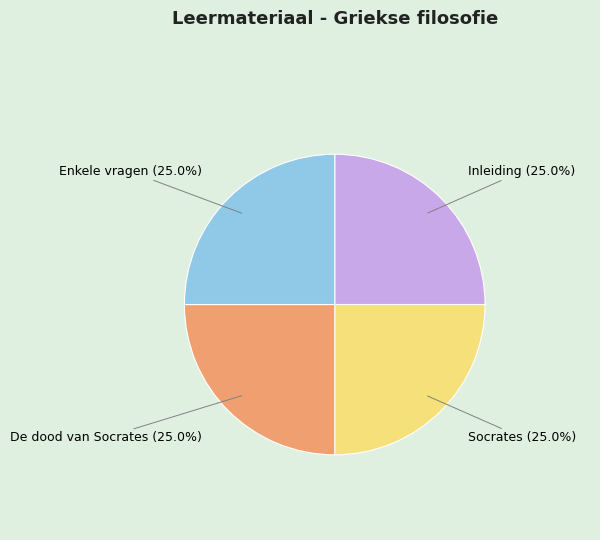

Approximately how many times larger is the value at De dood van Socrates compared to Socrates?

1.0